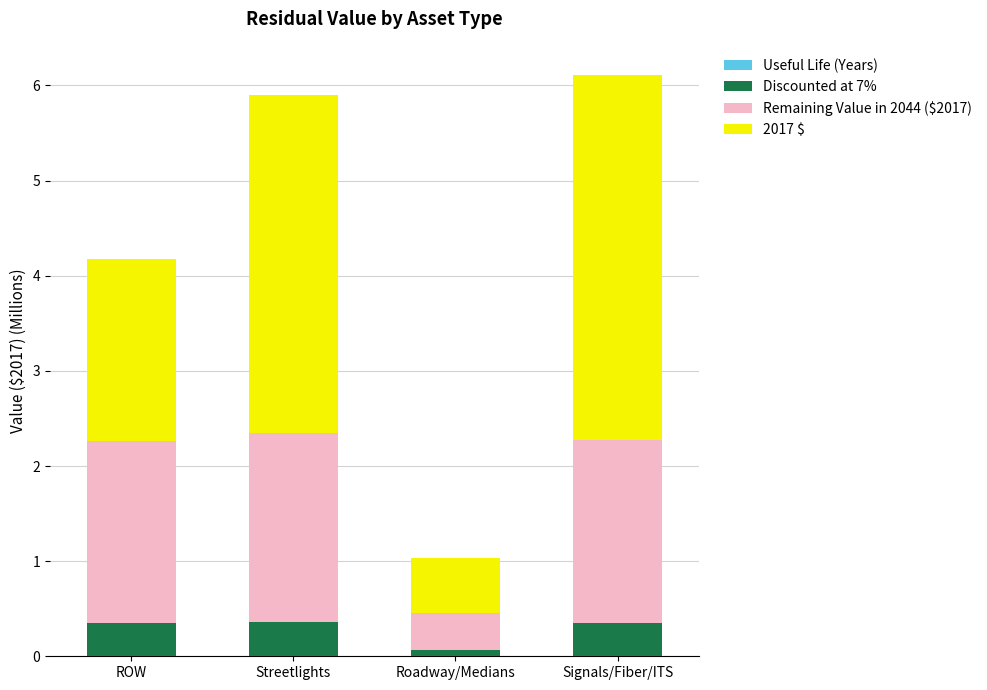

Are the bars grouped side by side (vs. stacked)?

No